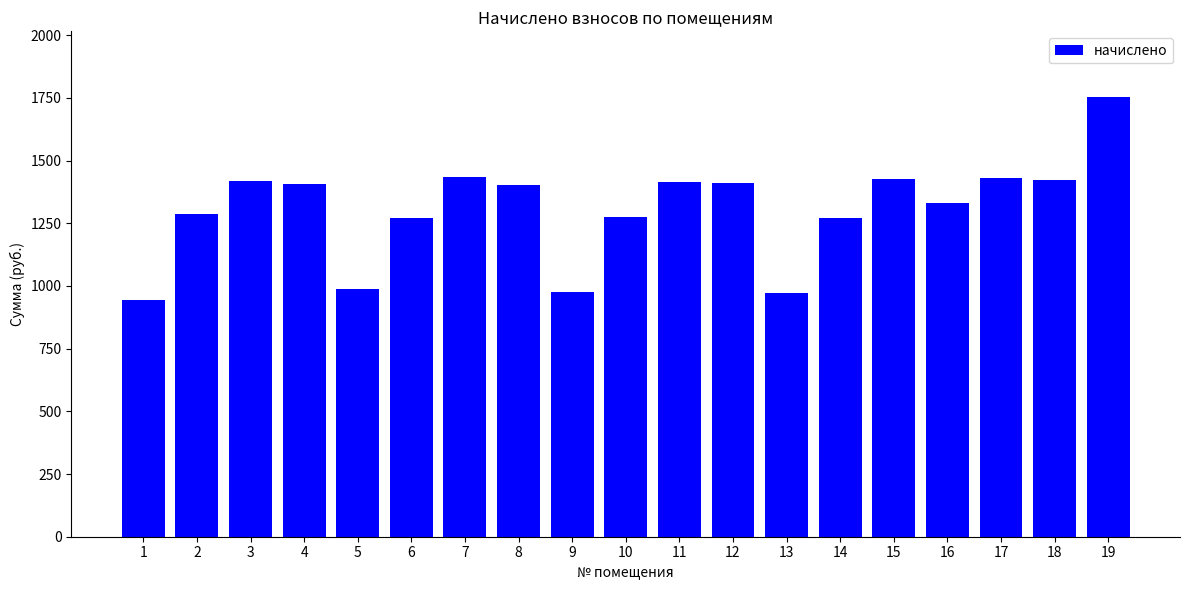

What is the difference between the values at 12 and 3?

6.4